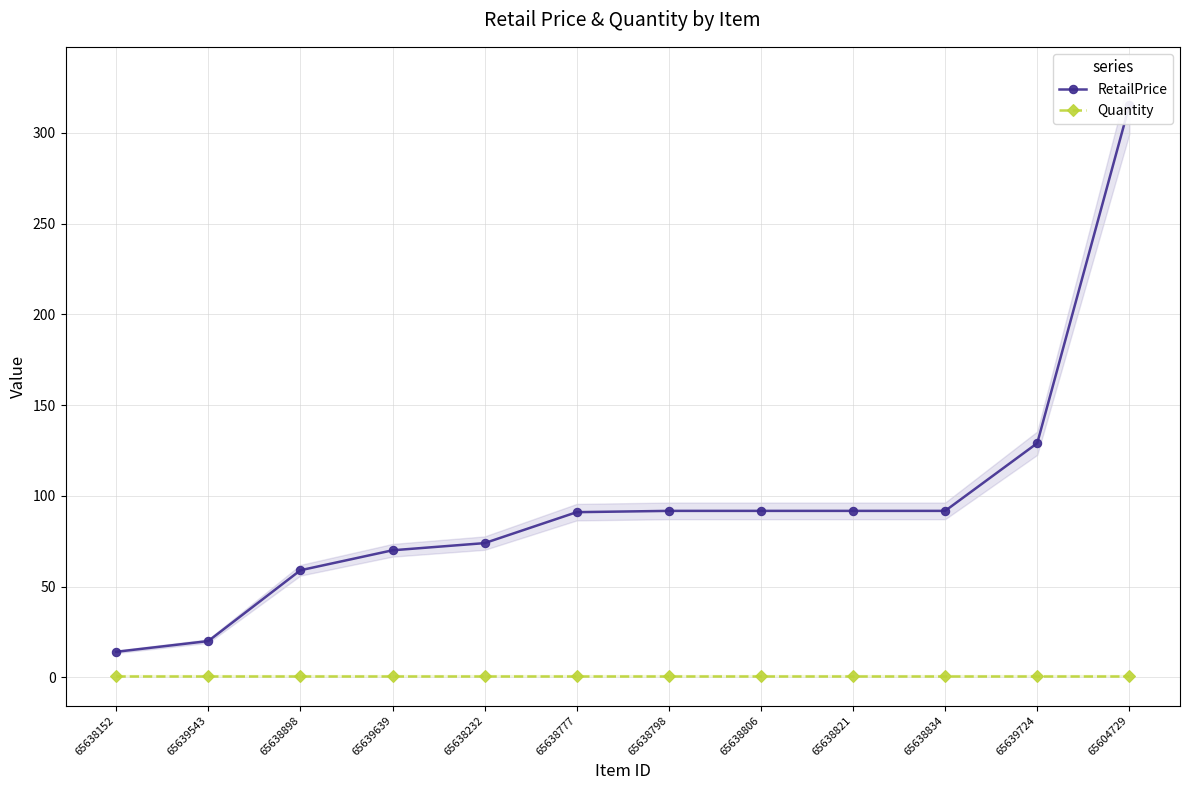

At which category is the sum across all series the highest?

65604729